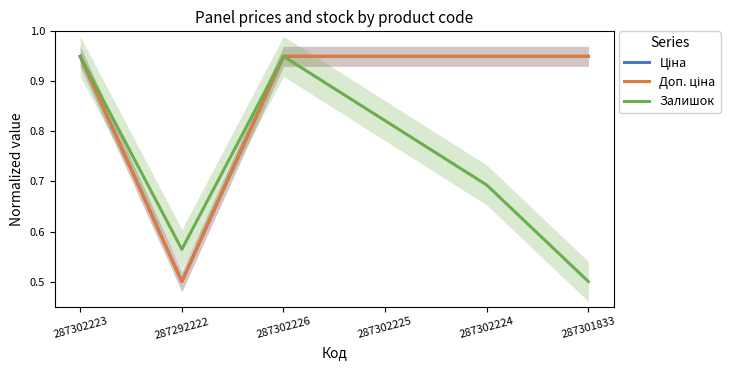

Is this an area chart (filled region under the line)?

No